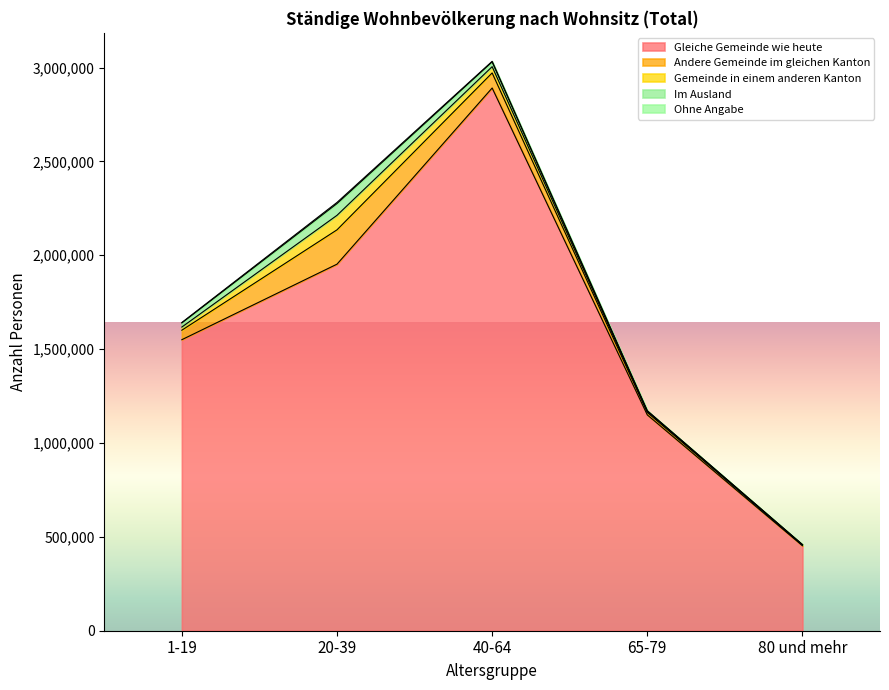

What is the label of the 1st point from the left?

1-19